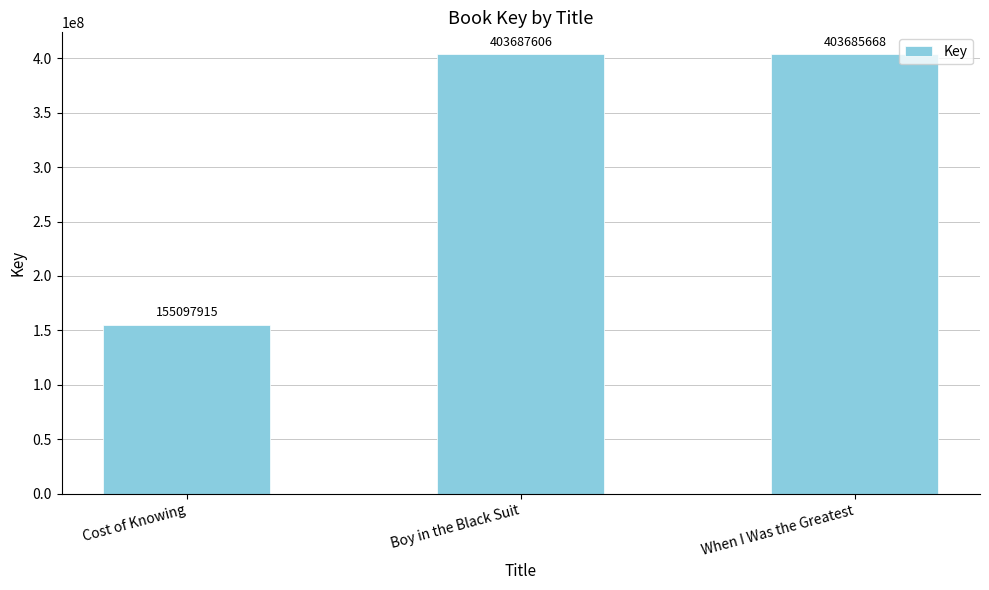

Reading right to left, transcribe all the data shown in this chart.

403685668	403687606	155097915